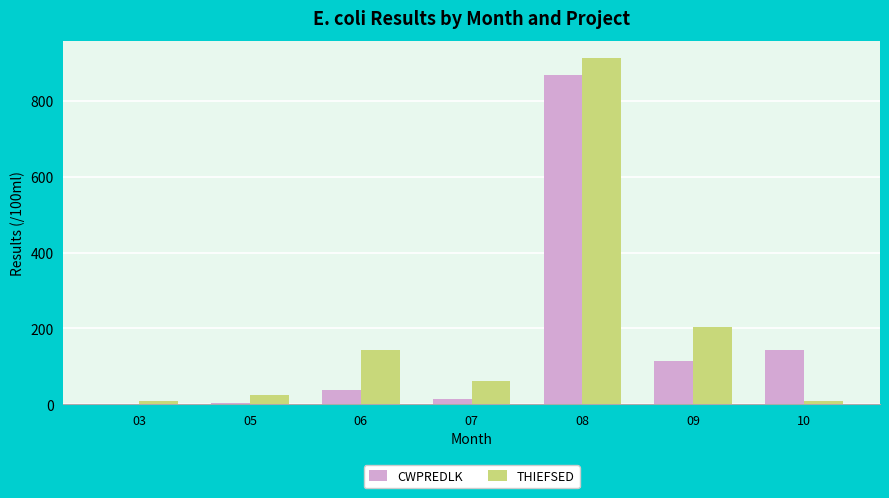

What value does the CWPREDLK series have at 06?

36.4